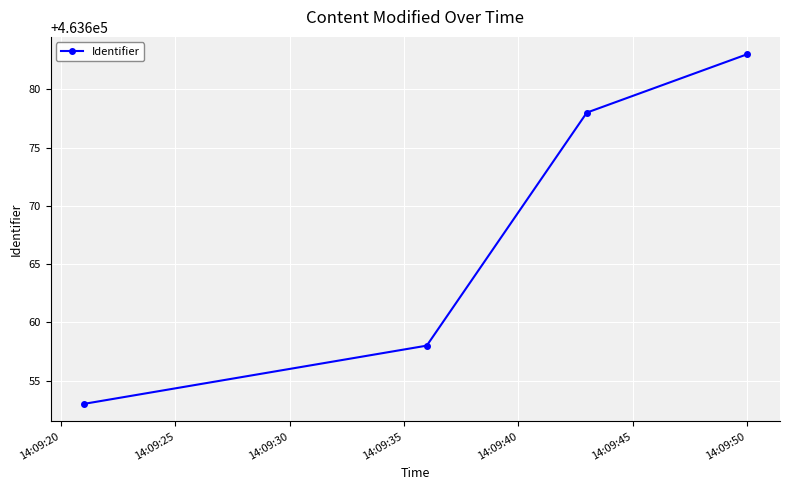

What is the average value?

463668